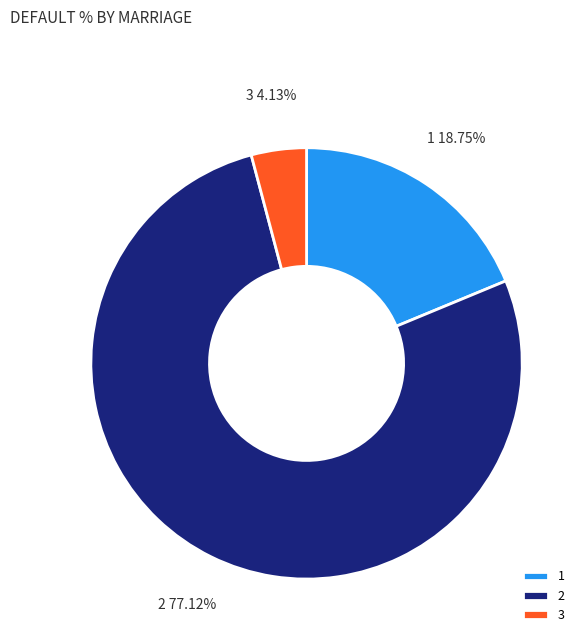

Is it true that 2 is 82% of the pie?

False